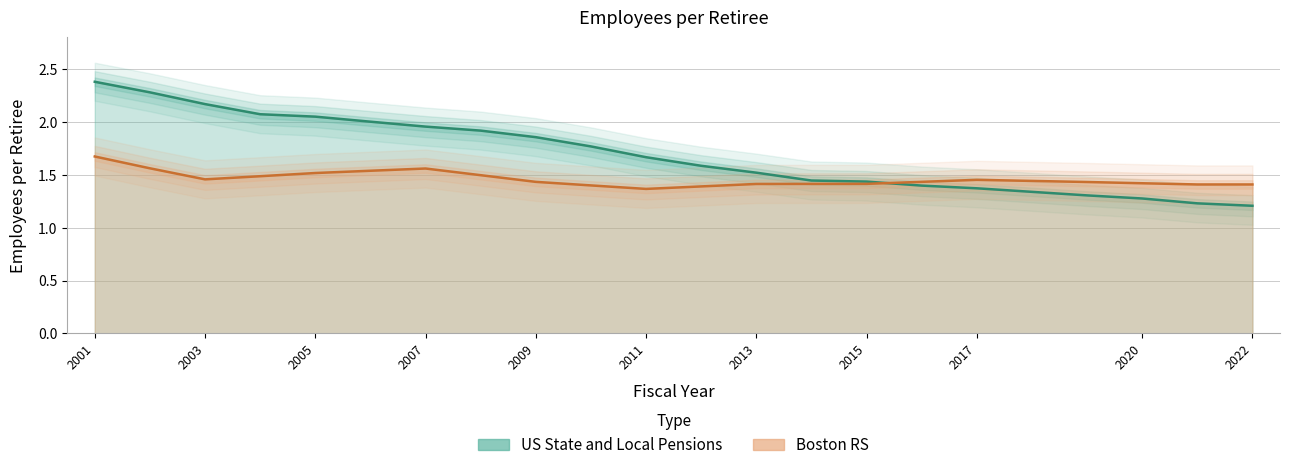

Rank the series at 2005 from highest to lowest value.

US State and Local Pensions, Boston RS